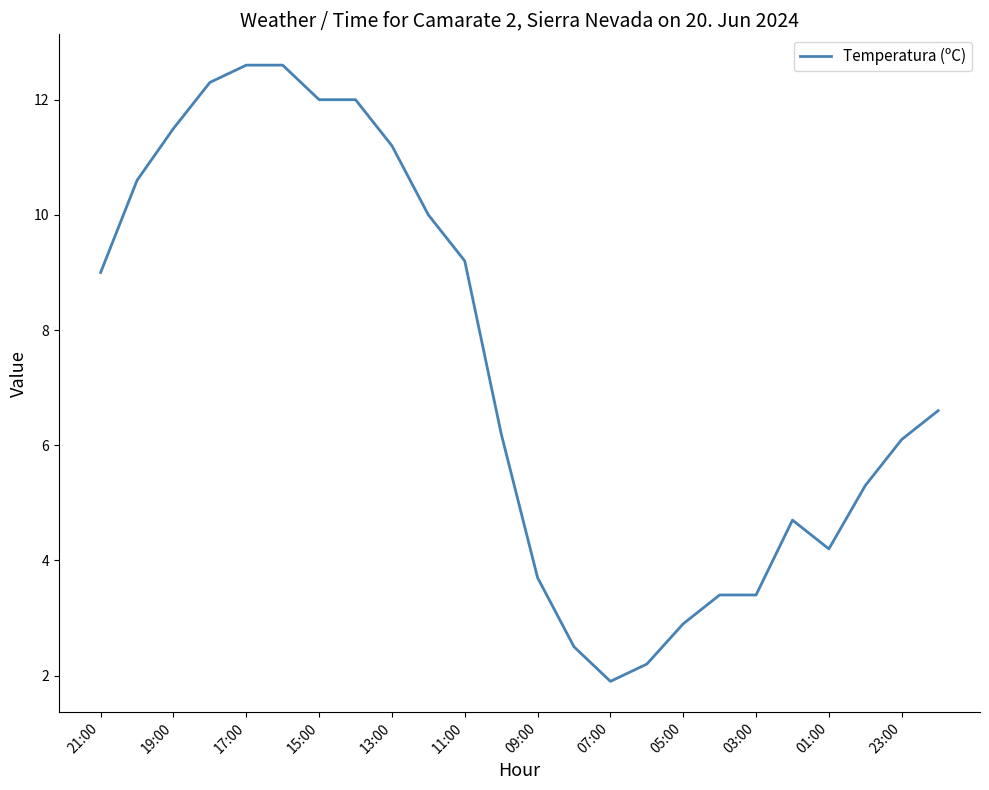

What is the maximum value shown in the chart?

12.6